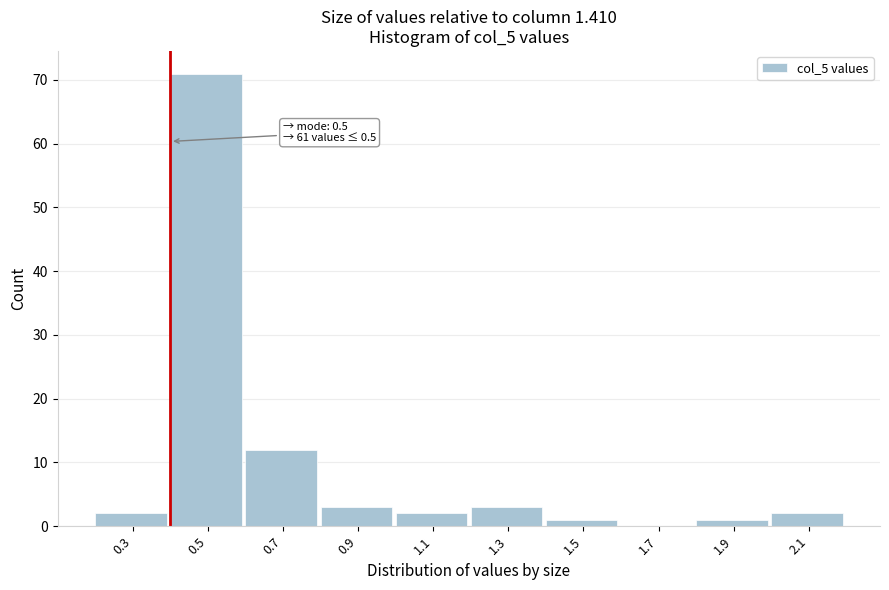

Reading left to right, list all the values displayed in this chart.

0.3=2	0.5=71	0.7=12	0.9=3	1.1=2	1.3=3	1.5=1	1.7=0	1.9=1	2.1=2